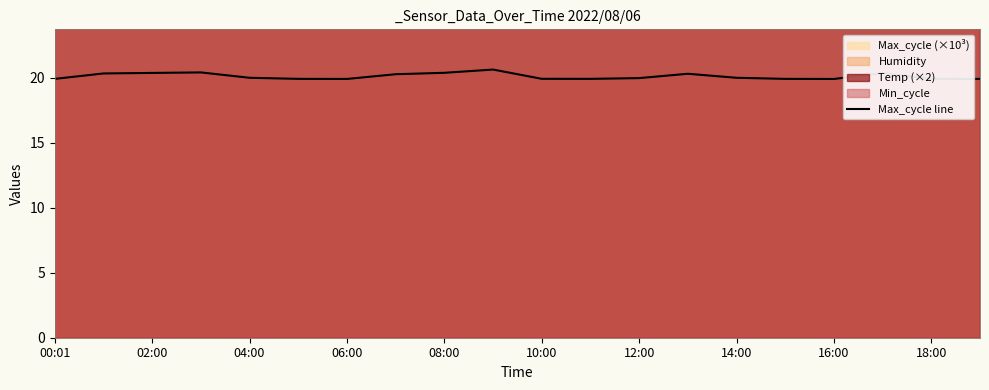

The value of Max_cycle line at 00:01 is 19.9. True or false?

True